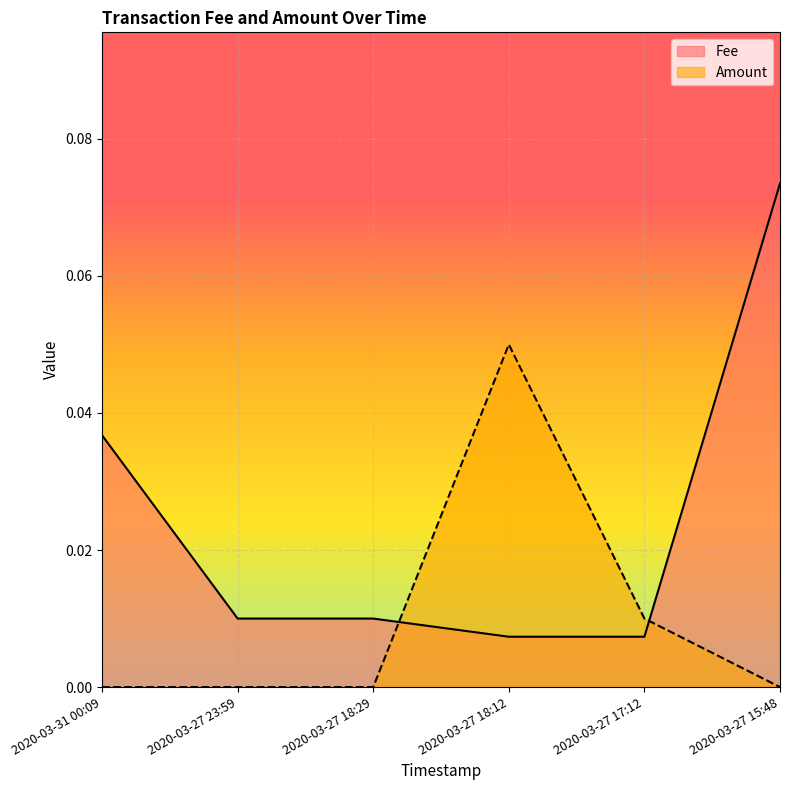

How many series are shown in this chart?

2